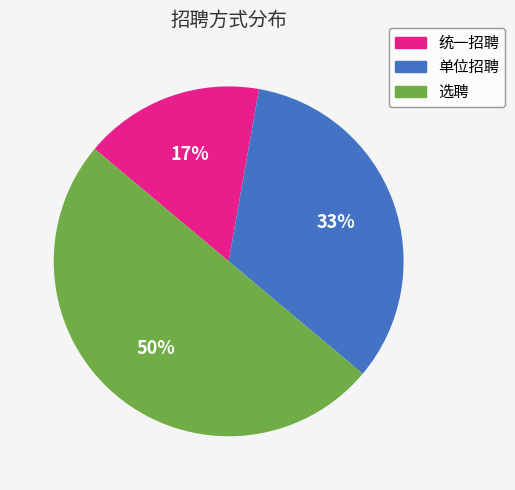

Is 统一招聘 the majority of the pie?

No